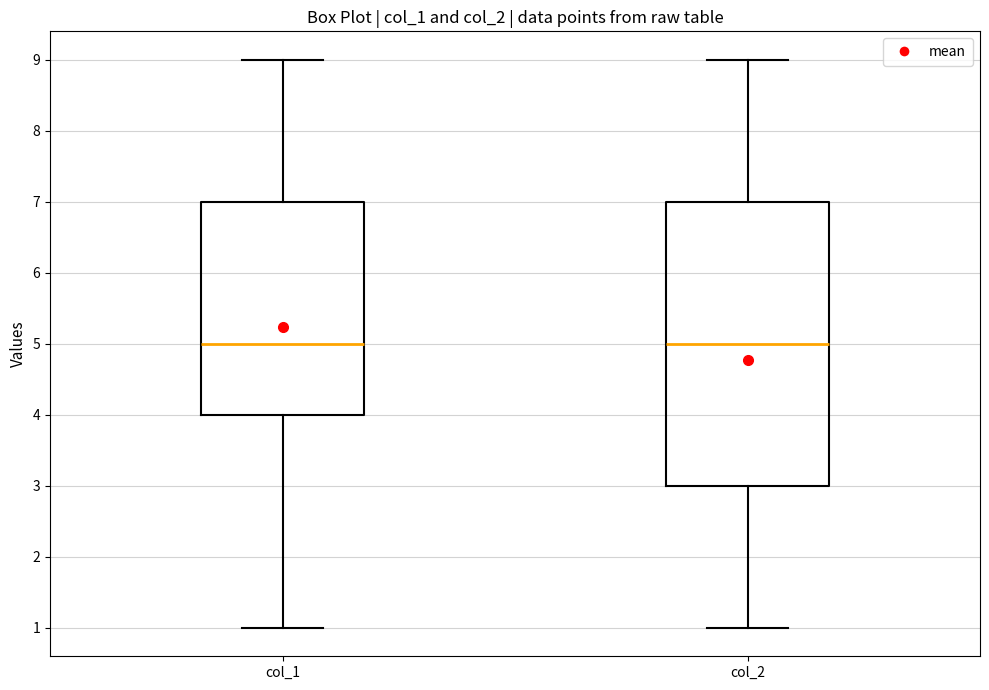

Where is the lower edge of the box for col_2 on the y-axis? The values are not printed on the chart, so give them approximately, as read against the axis.

3